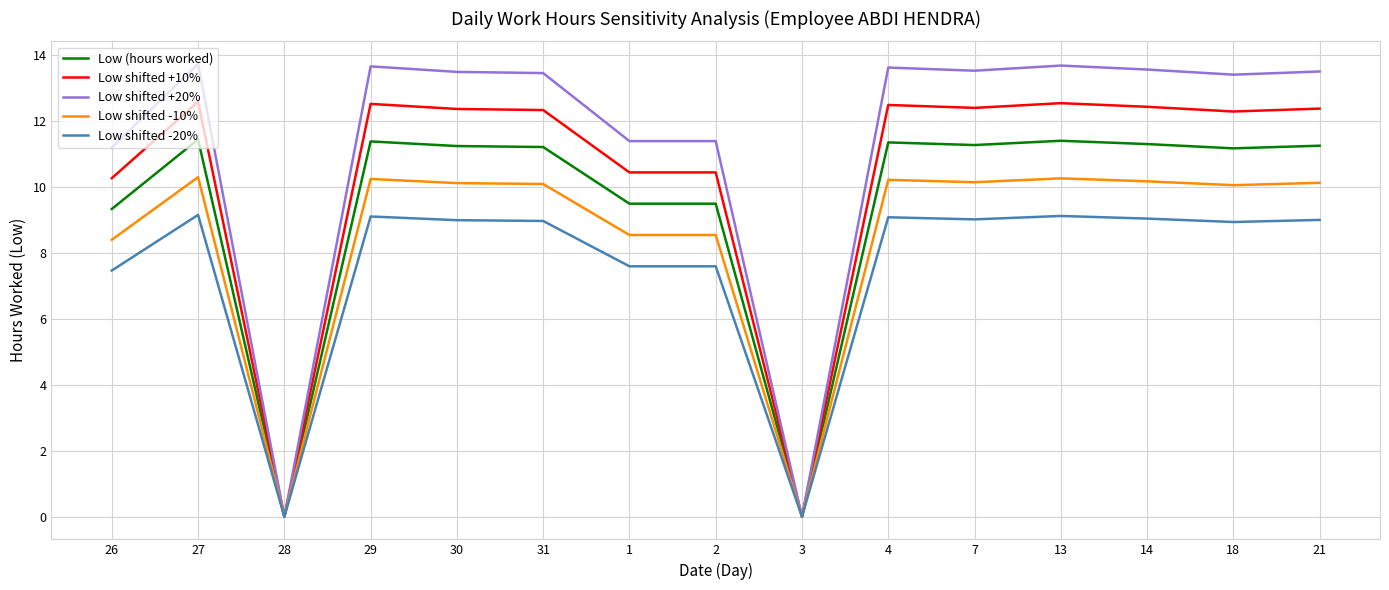

What is the difference between the Low (hours worked) values at 27 and 29?

0.1